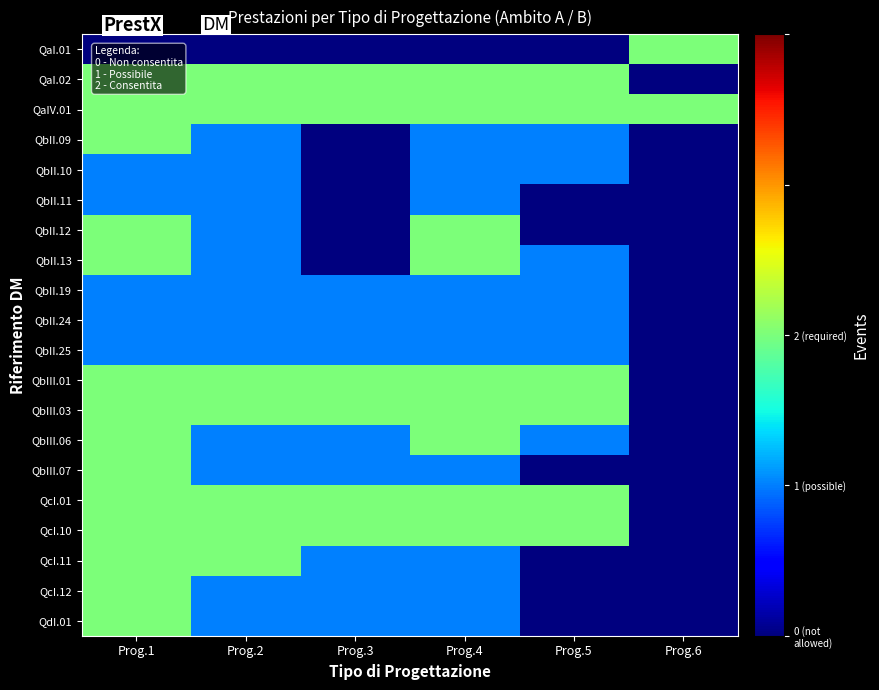

Reading left to right, extract all data points from this chart.

QaI.01: Prog.1=1	Prog.2=1	Prog.3=1	Prog.4=1	Prog.5=1	Prog.6=100
QaI.02: Prog.1=100	Prog.2=100	Prog.3=100	Prog.4=100	Prog.5=100	Prog.6=1
QaIV.01: Prog.1=100	Prog.2=100	Prog.3=100	Prog.4=100	Prog.5=100	Prog.6=100
QbII.09: Prog.1=100	Prog.2=10	Prog.3=1	Prog.4=10	Prog.5=10	Prog.6=1
QbII.10: Prog.1=10	Prog.2=10	Prog.3=1	Prog.4=10	Prog.5=10	Prog.6=1
QbII.11: Prog.1=10	Prog.2=10	Prog.3=1	Prog.4=10	Prog.5=1	Prog.6=1
QbII.12: Prog.1=100	Prog.2=10	Prog.3=1	Prog.4=100	Prog.5=1	Prog.6=1
QbII.13: Prog.1=100	Prog.2=10	Prog.3=1	Prog.4=100	Prog.5=10	Prog.6=1
QbII.19: Prog.1=10	Prog.2=10	Prog.3=10	Prog.4=10	Prog.5=10	Prog.6=1
QbII.24: Prog.1=10	Prog.2=10	Prog.3=10	Prog.4=10	Prog.5=10	Prog.6=1
QbII.25: Prog.1=10	Prog.2=10	Prog.3=10	Prog.4=10	Prog.5=10	Prog.6=1
QbIII.01: Prog.1=100	Prog.2=100	Prog.3=100	Prog.4=100	Prog.5=100	Prog.6=1
QbIII.03: Prog.1=100	Prog.2=100	Prog.3=100	Prog.4=100	Prog.5=100	Prog.6=1
QbIII.06: Prog.1=100	Prog.2=10	Prog.3=10	Prog.4=100	Prog.5=10	Prog.6=1
QbIII.07: Prog.1=100	Prog.2=10	Prog.3=10	Prog.4=10	Prog.5=1	Prog.6=1
QcI.01: Prog.1=100	Prog.2=100	Prog.3=100	Prog.4=100	Prog.5=100	Prog.6=1
QcI.10: Prog.1=100	Prog.2=100	Prog.3=100	Prog.4=100	Prog.5=100	Prog.6=1
QcI.11: Prog.1=100	Prog.2=100	Prog.3=10	Prog.4=10	Prog.5=1	Prog.6=1
QcI.12: Prog.1=100	Prog.2=10	Prog.3=10	Prog.4=10	Prog.5=1	Prog.6=1
QdI.01: Prog.1=100	Prog.2=10	Prog.3=10	Prog.4=10	Prog.5=1	Prog.6=1